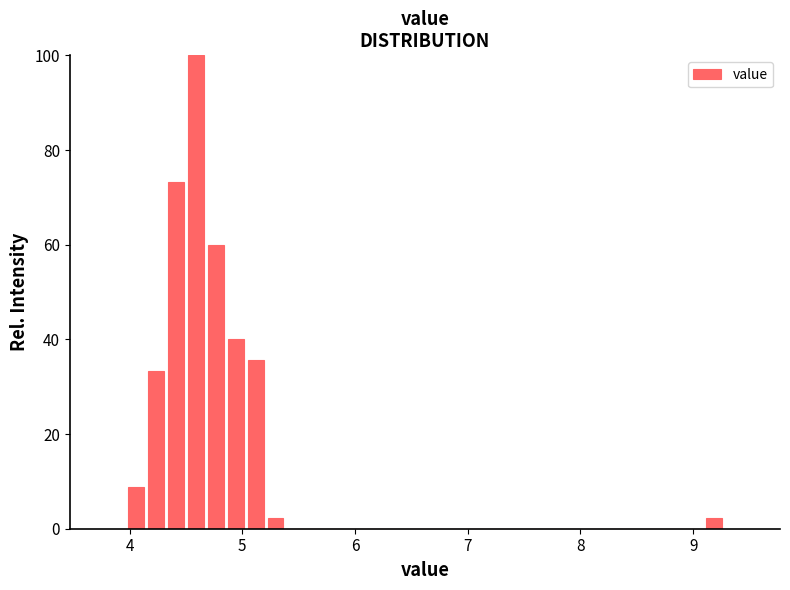

Around what value on the x-axis is the tallest bar? Give the approximate position of its centre, as read against the axis.

4.6